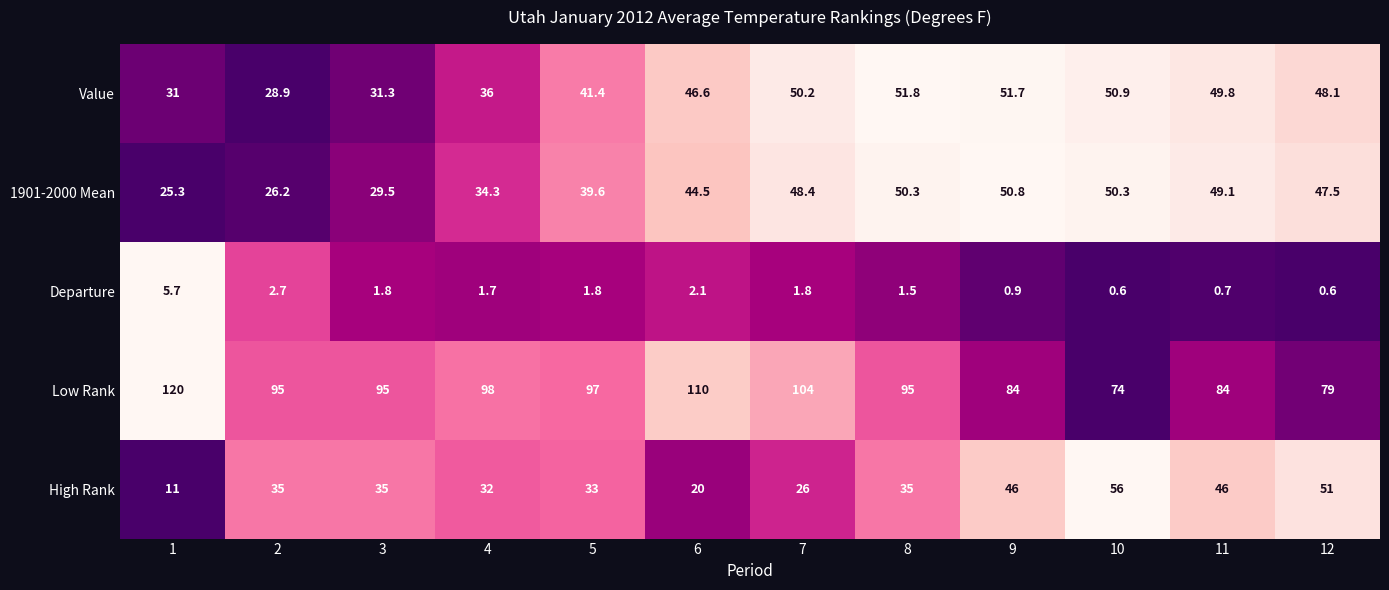

What is the sum of the Low Rank values at 9 and 2?

179.0